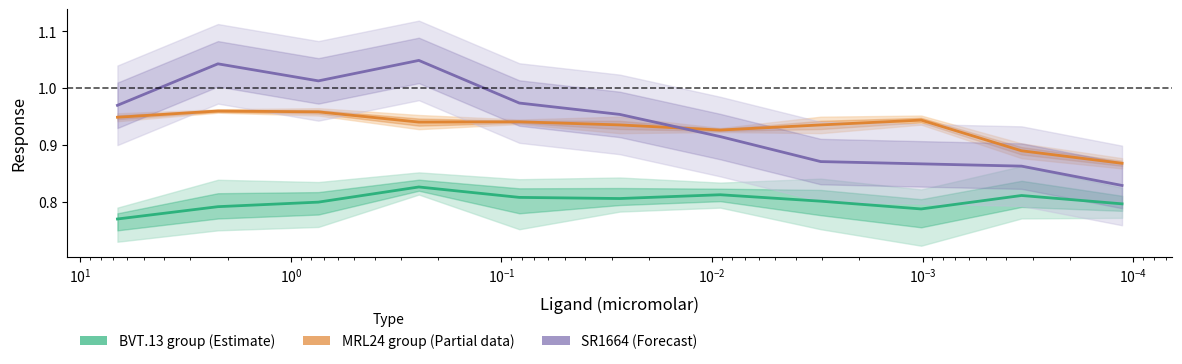

What is the difference between the maximum and minimum values in the SR1664 (Forecast) series?

0.2